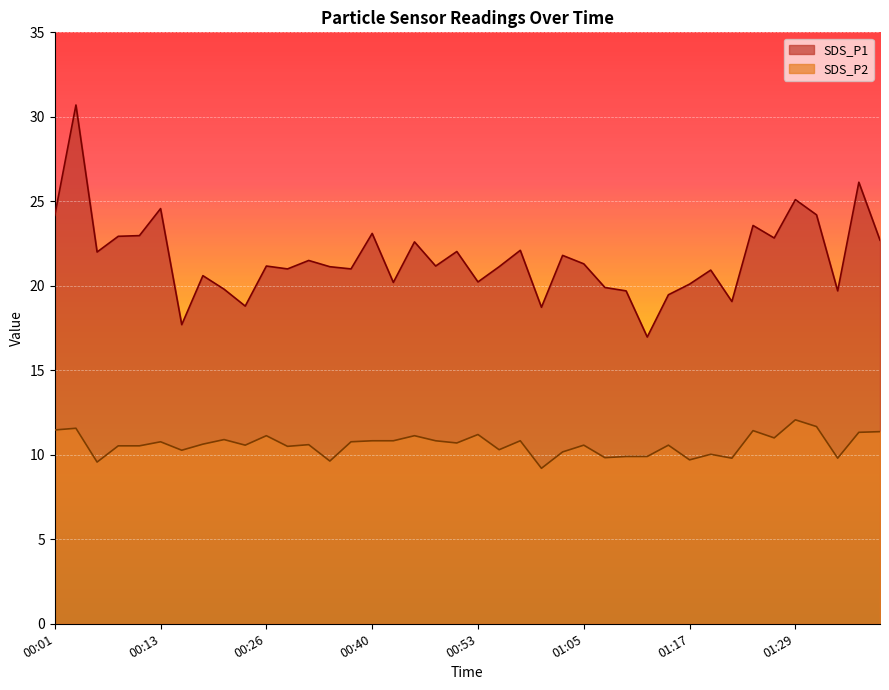

What is the difference between the SDS_P1 values at 01:27 and 00:50?

0.8